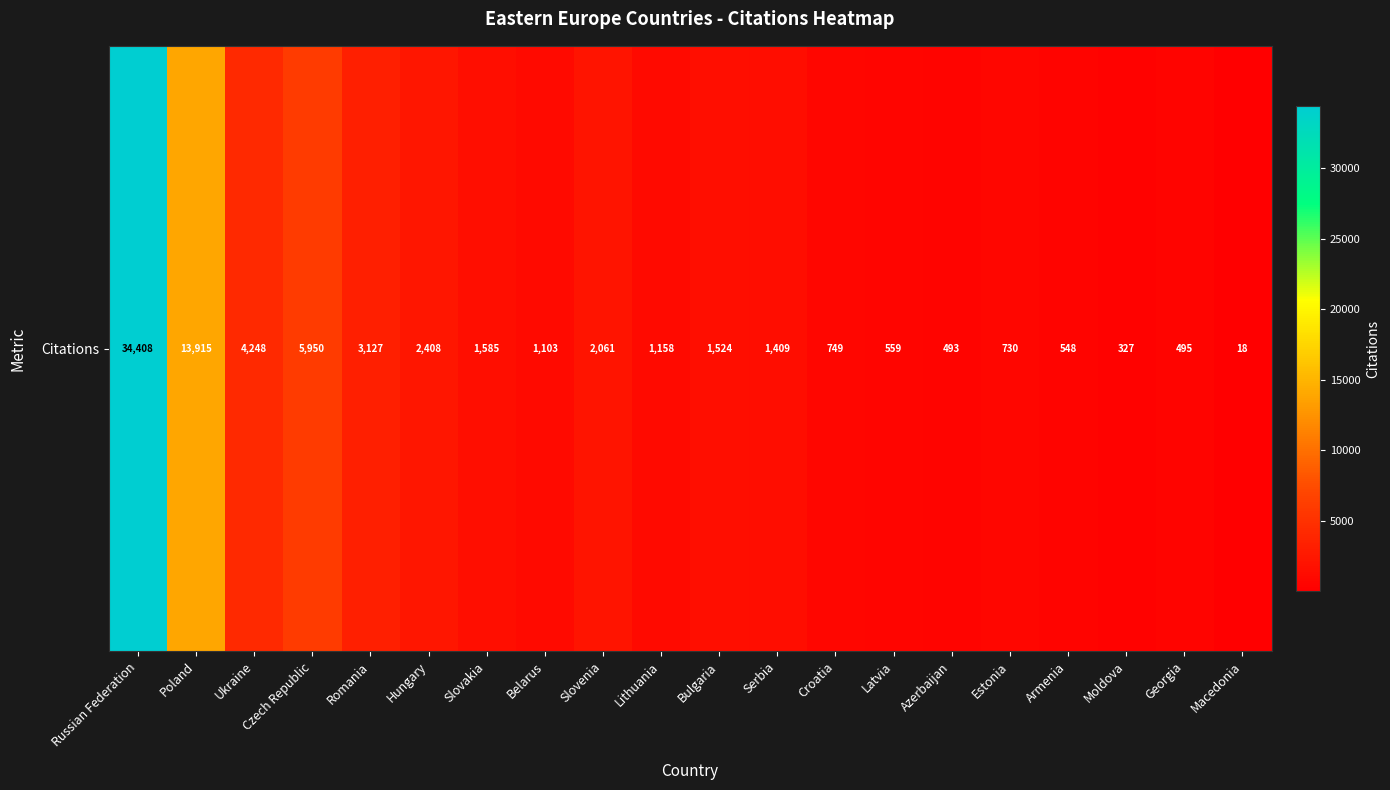

How many data points are above 1409?

9